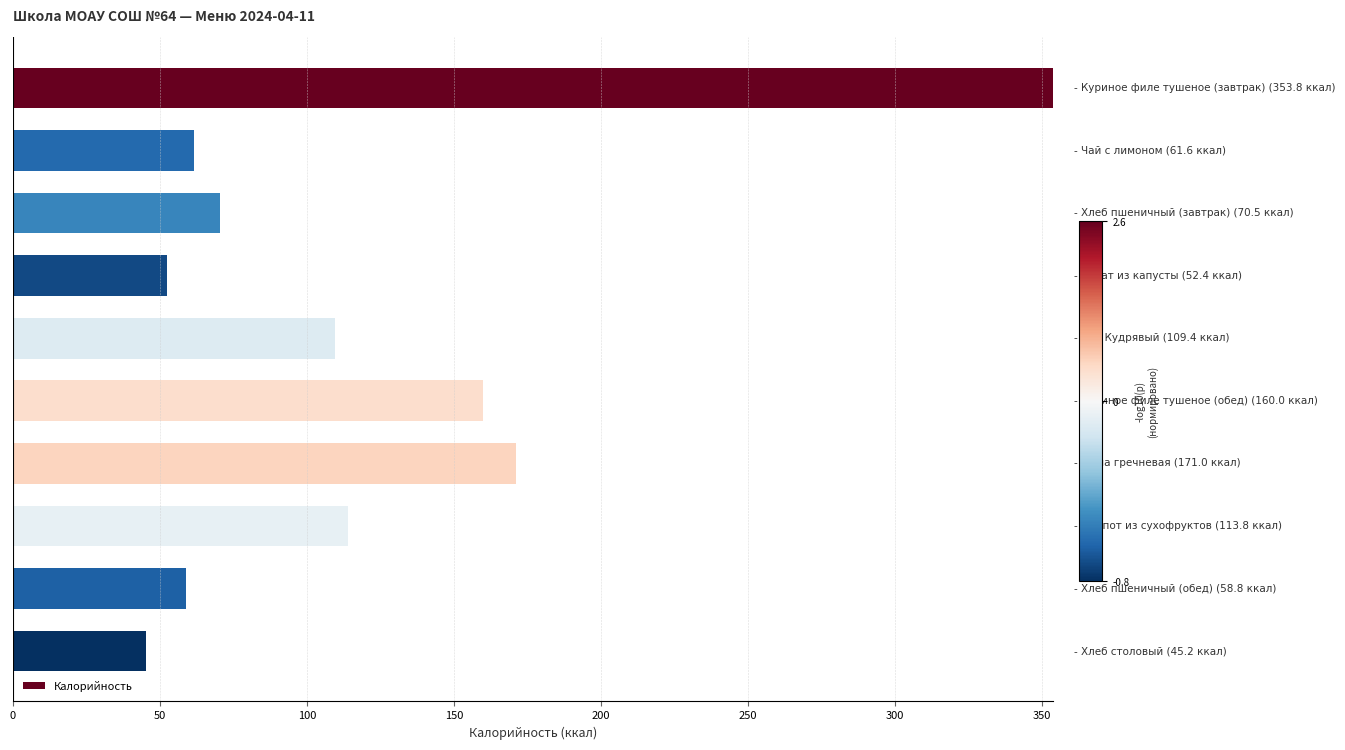

How many categories are shown in the chart?

10